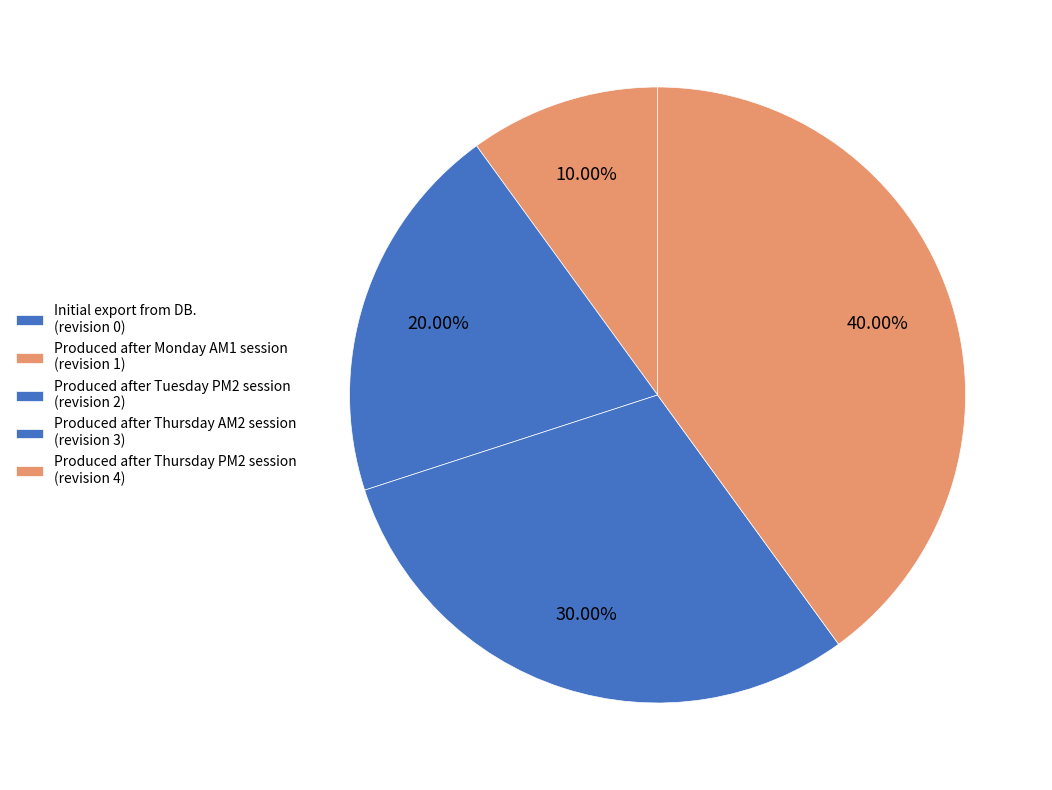

To the nearest percent, what percentage of the pie is Produced after Thursday AM2 session?

30%